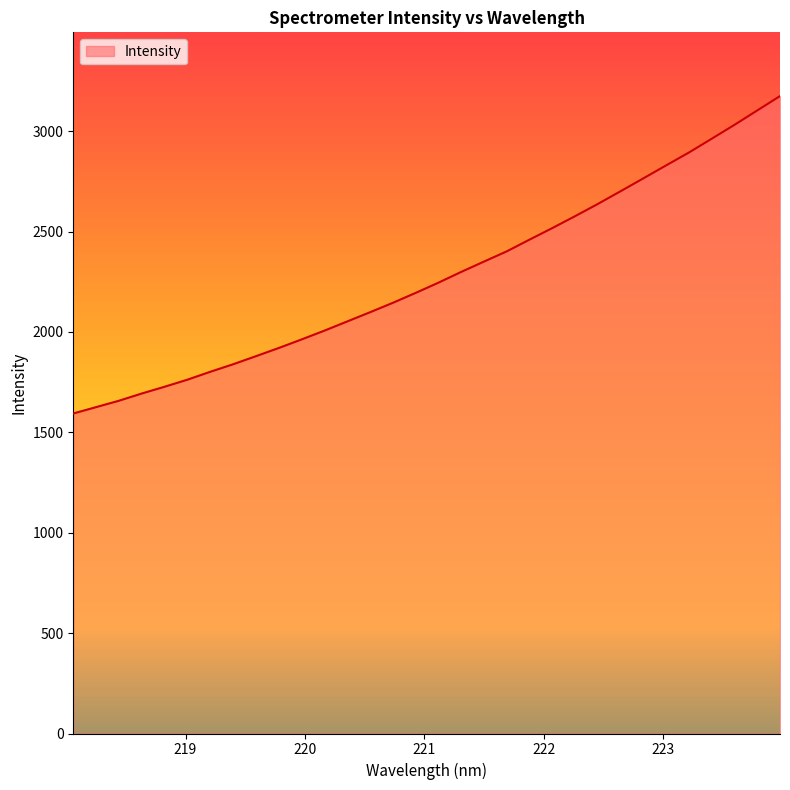

What is the maximum value shown in the chart?

3174.5